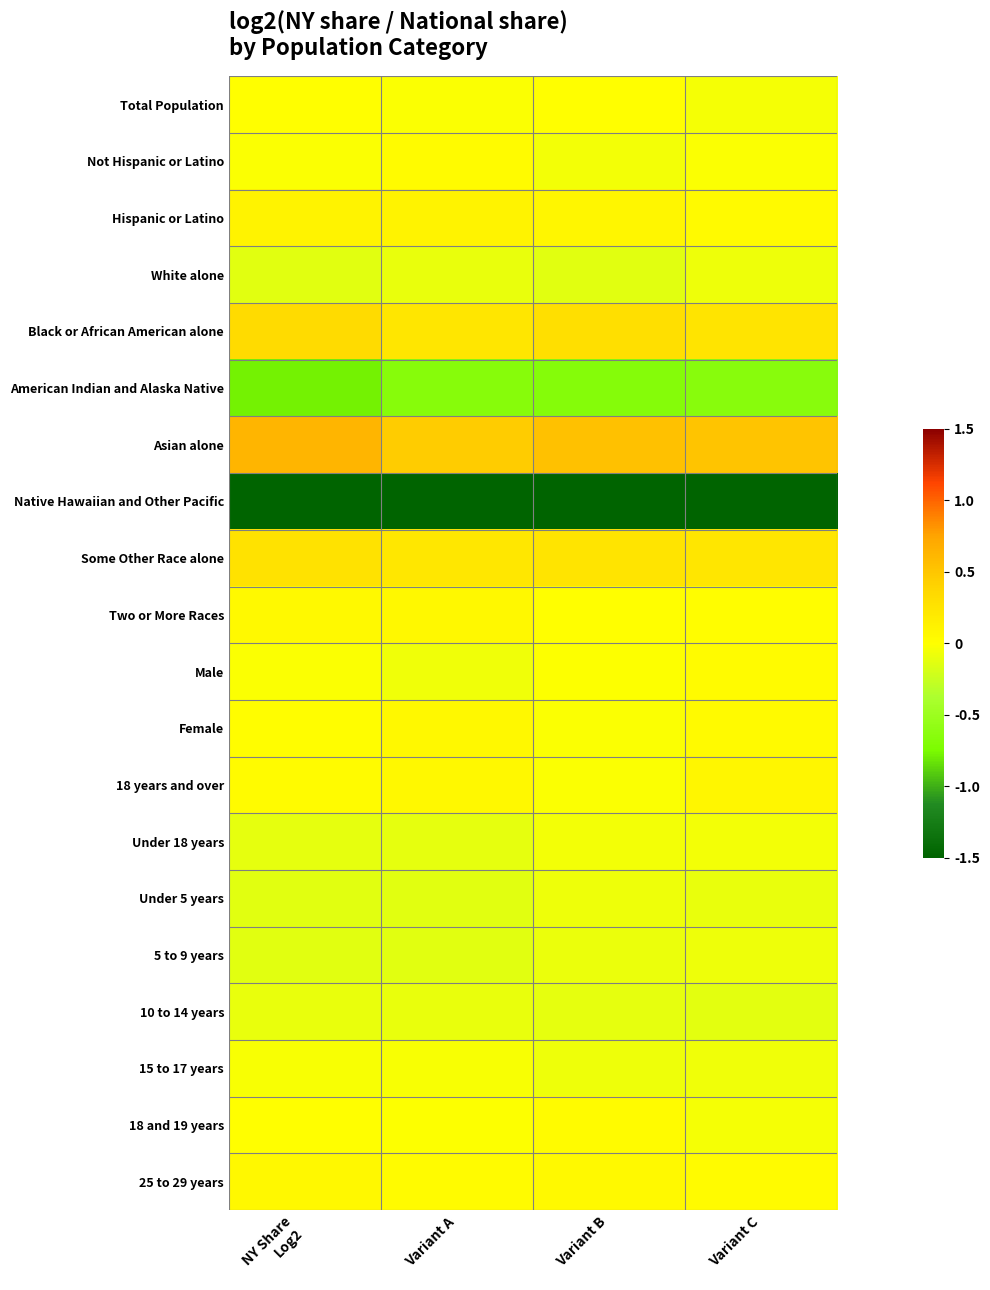

Rank the series by their maximum value, from highest to lowest.

Asian alone, Black or African American alone, Some Other Race alone, Hispanic or Latino, 18 years and over, Female, Two or More Races, 25 to 29 years, Male, Not Hispanic or Latino, 18 and 19 years, Total Population, 15 to 17 years, Under 18 years, 5 to 9 years, Under 5 years, White alone, 10 to 14 years, American Indian and Alaska Native, Native Hawaiian and Other Pacific